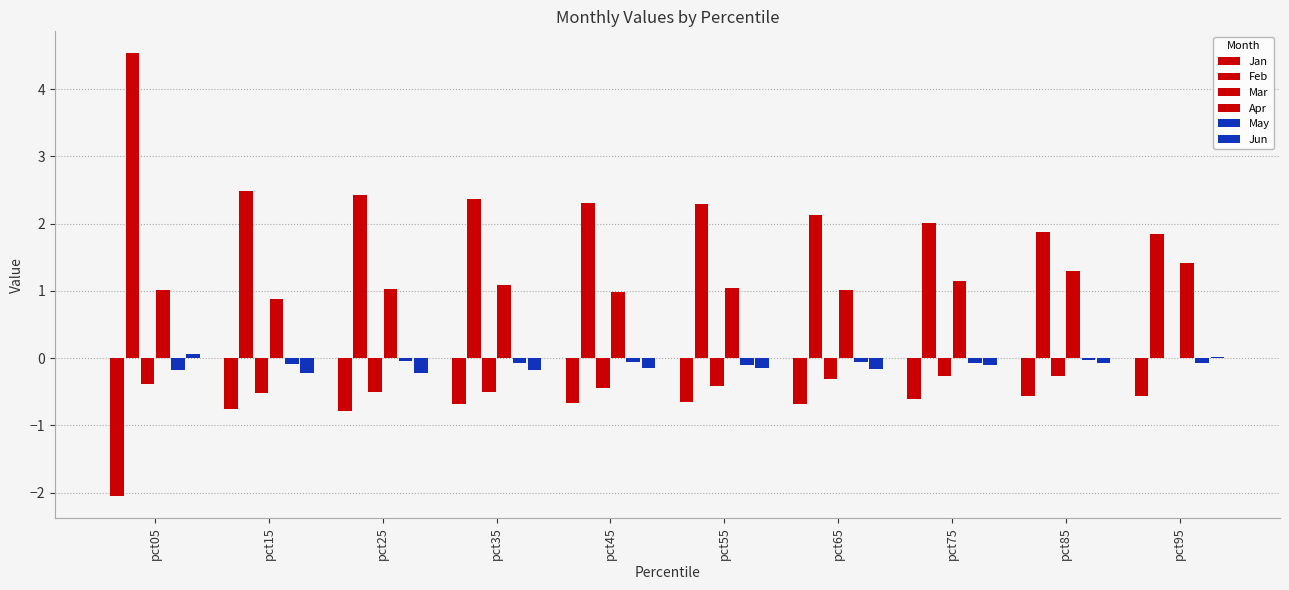

Which category has the highest value in the Mar series?

pct95